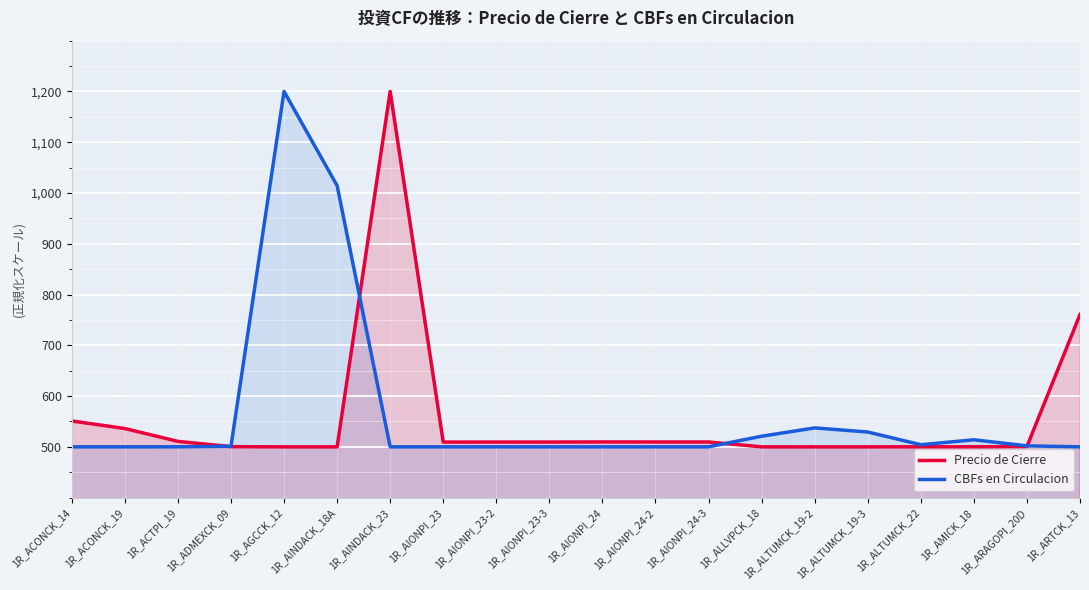

What are all the series names shown in the legend?

Precio de Cierre, CBFs en Circulacion